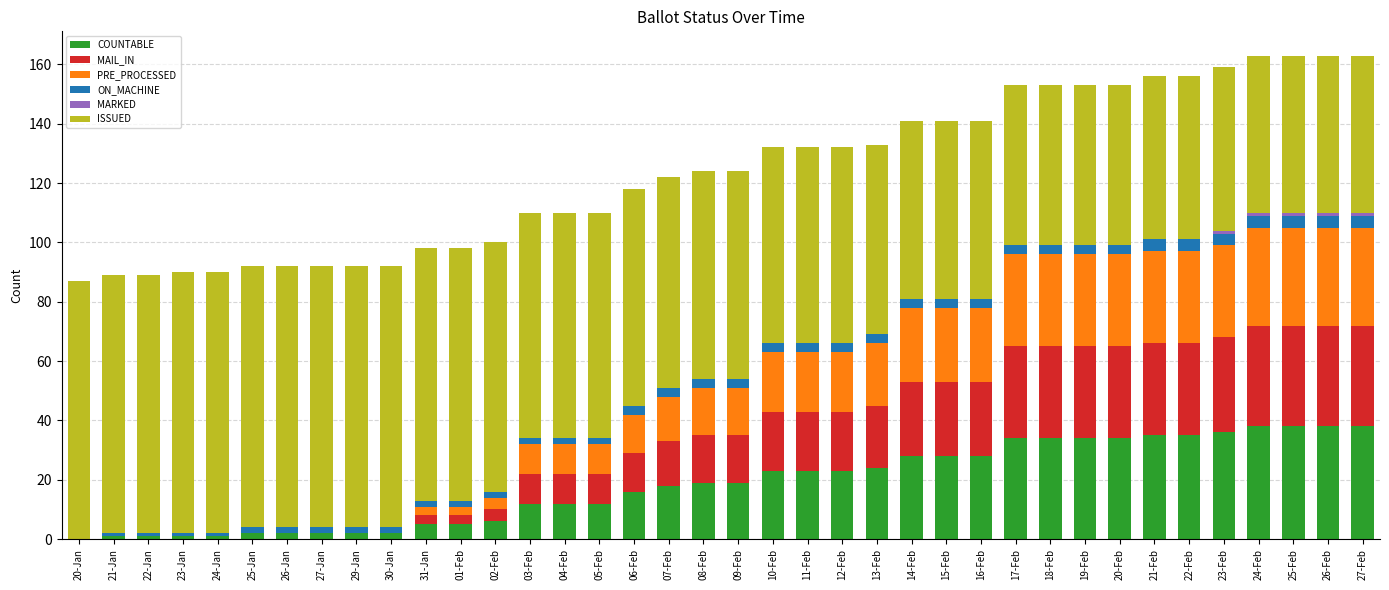

The value of COUNTABLE at 21-Feb is 7. True or false?

False